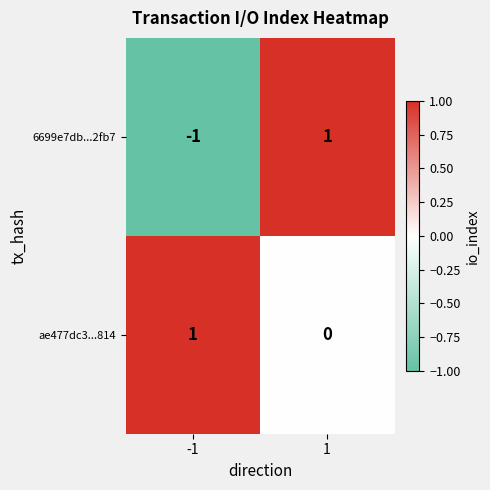

Rank the series by their average value, from highest to lowest.

ae477dc3...814, 6699e7db...2fb7